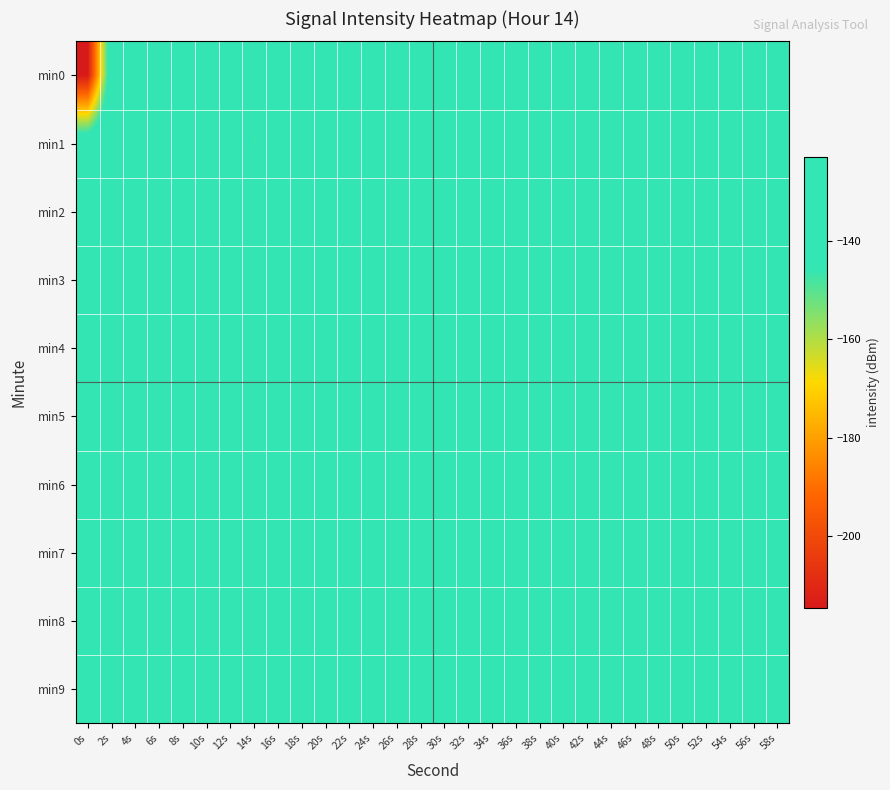

Reading left to right, extract all data points from this chart.

min0: 0s=-214.6	2s=-133.6	4s=-123.8	6s=-123.9	8s=-130.5	10s=-138.1	12s=-131.8	14s=-134.0	16s=-130.4	18s=-125.0	20s=-128.3	22s=-125.6	24s=-130.1	26s=-136.8	28s=-129.5	30s=-128.3	32s=-145.9	34s=-137.8	36s=-126.0	38s=-127.4	40s=-124.6	42s=-130.8	44s=-125.1	46s=-124.5	48s=-139.7	50s=-130.5	52s=-125.9	54s=-122.9	56s=-130.7	58s=-128.9
min1: 0s=-134.3	2s=-127.2	4s=-127.8	6s=-129.3	8s=-127.0	10s=-133.3	12s=-133.7	14s=-147.4	16s=-129.7	18s=-136.6	20s=-128.1	22s=-129.5	24s=-131.2	26s=-125.8	28s=-130.1	30s=-127.6	32s=-132.4	34s=-128.9	36s=-126.7	38s=-131.5	40s=-129.3	42s=-133.7	44s=-127.4	46s=-125.1	48s=-130.8	50s=-128.5	52s=-126.2	54s=-131.9	56s=-129.6	58s=-127.3
min2: 0s=-129.5	2s=-128.2	4s=-130.7	6s=-127.4	8s=-132.1	10s=-126.8	12s=-131.5	14s=-129.2	16s=-133.9	18s=-127.6	20s=-132.3	22s=-130.0	24s=-134.7	26s=-128.4	28s=-133.1	30s=-130.8	32s=-135.5	34s=-129.2	36s=-133.9	38s=-131.6	40s=-127.3	42s=-132.0	44s=-129.7	46s=-134.4	48s=-128.1	50s=-132.8	52s=-130.5	54s=-127.2	56s=-131.9	58s=-129.6
min3: 0s=-131.3	2s=-129.0	4s=-133.7	6s=-127.4	8s=-132.1	10s=-129.8	12s=-134.5	14s=-128.2	16s=-132.9	18s=-130.6	20s=-127.3	22s=-132.0	24s=-129.7	26s=-134.4	28s=-128.1	30s=-132.8	32s=-130.5	34s=-135.2	36s=-128.9	38s=-133.6	40s=-131.3	42s=-129.0	44s=-133.7	46s=-128.4	48s=-133.1	50s=-130.8	52s=-127.5	54s=-132.2	56s=-129.9	58s=-134.6
min4: 0s=-128.8	2s=-133.5	4s=-131.2	6s=-127.9	8s=-132.6	10s=-130.3	12s=-135.0	14s=-128.7	16s=-133.4	18s=-131.1	20s=-127.8	22s=-132.5	24s=-130.2	26s=-134.9	28s=-128.6	30s=-133.3	32s=-131.0	34s=-135.7	36s=-129.4	38s=-134.1	40s=-131.8	42s=-129.5	44s=-134.2	46s=-128.9	48s=-133.6	50s=-131.3	52s=-128.0	54s=-132.7	56s=-130.4	58s=-135.1
min5: 0s=-130.1	2s=-127.8	4s=-132.5	6s=-130.2	8s=-134.9	10s=-128.6	12s=-133.3	14s=-131.0	16s=-127.7	18s=-132.4	20s=-130.1	22s=-134.8	24s=-128.5	26s=-133.2	28s=-130.9	30s=-127.6	32s=-132.3	34s=-130.0	36s=-134.7	38s=-128.4	40s=-133.1	42s=-130.8	44s=-127.5	46s=-132.2	48s=-129.9	50s=-134.6	52s=-128.3	54s=-133.0	56s=-130.7	58s=-127.4
min6: 0s=-132.2	2s=-129.9	4s=-134.6	6s=-128.3	8s=-133.0	10s=-130.7	12s=-127.4	14s=-132.1	16s=-129.8	18s=-134.5	20s=-128.2	22s=-132.9	24s=-130.6	26s=-127.3	28s=-132.0	30s=-129.7	32s=-134.4	34s=-128.1	36s=-132.8	38s=-130.5	40s=-127.2	42s=-131.9	44s=-129.6	46s=-134.3	48s=-128.0	50s=-132.7	52s=-130.4	54s=-135.1	56s=-128.8	58s=-133.5
min7: 0s=-129.3	2s=-134.0	4s=-131.7	6s=-128.4	8s=-133.1	10s=-130.8	12s=-127.5	14s=-132.2	16s=-129.9	18s=-134.6	20s=-128.3	22s=-133.0	24s=-130.7	26s=-127.4	28s=-132.1	30s=-129.8	32s=-134.5	34s=-128.2	36s=-132.9	38s=-130.6	40s=-127.3	42s=-132.0	44s=-129.7	46s=-134.4	48s=-128.1	50s=-132.8	52s=-130.5	54s=-127.2	56s=-131.9	58s=-129.6
min8: 0s=-134.3	2s=-128.0	4s=-132.7	6s=-130.4	8s=-135.1	10s=-128.8	12s=-133.5	14s=-131.2	16s=-128.9	18s=-133.6	20s=-131.3	22s=-129.0	24s=-133.7	26s=-127.4	28s=-132.1	30s=-129.8	32s=-134.5	34s=-128.2	36s=-132.9	38s=-130.6	40s=-127.3	42s=-132.0	44s=-129.7	46s=-134.4	48s=-128.1	50s=-132.8	52s=-130.5	54s=-127.2	56s=-131.9	58s=-129.6
min9: 0s=-127.8	2s=-132.5	4s=-130.2	6s=-134.9	8s=-128.6	10s=-133.3	12s=-131.0	14s=-135.7	16s=-129.4	18s=-134.1	20s=-131.8	22s=-129.5	24s=-134.2	26s=-128.9	28s=-133.6	30s=-131.3	32s=-128.0	34s=-132.7	36s=-130.4	38s=-135.1	40s=-128.8	42s=-133.5	44s=-131.2	46s=-127.9	48s=-132.6	50s=-130.3	52s=-135.0	54s=-128.7	56s=-133.4	58s=-131.1